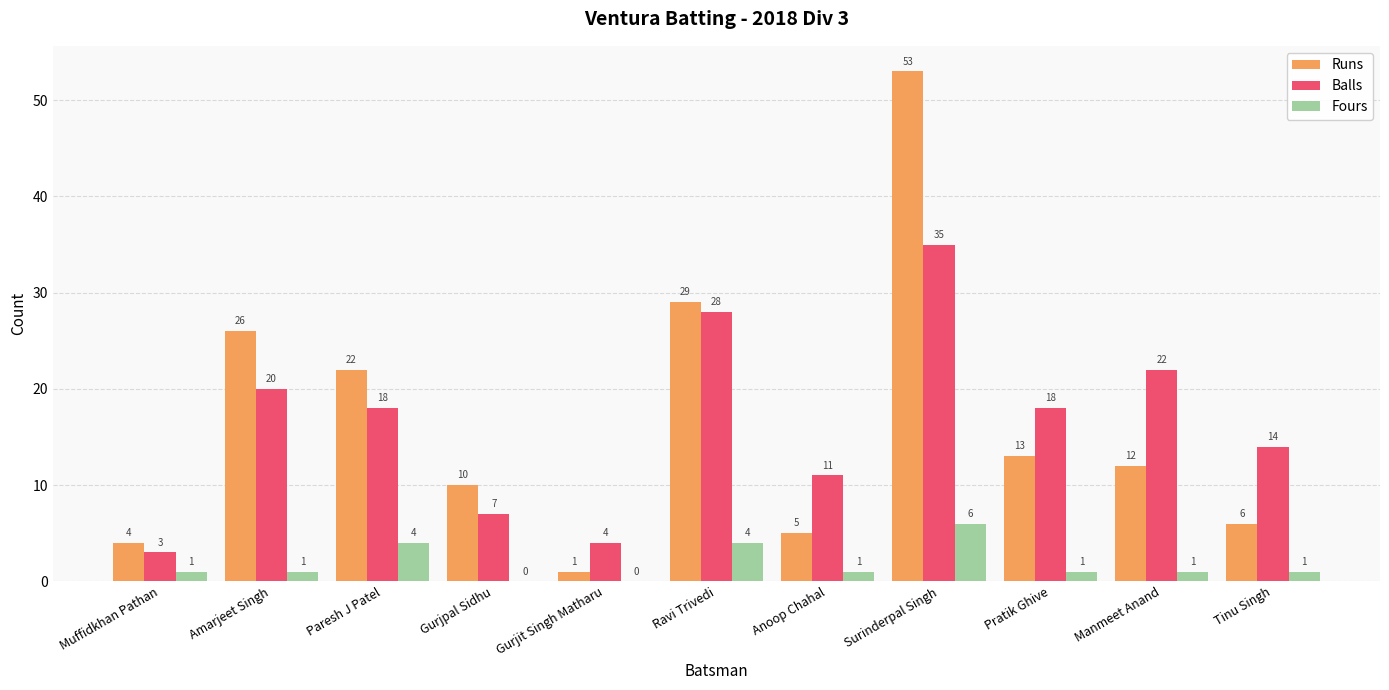

What is the sum of the Balls values at Amarjeet Singh and Paresh J Patel?

38